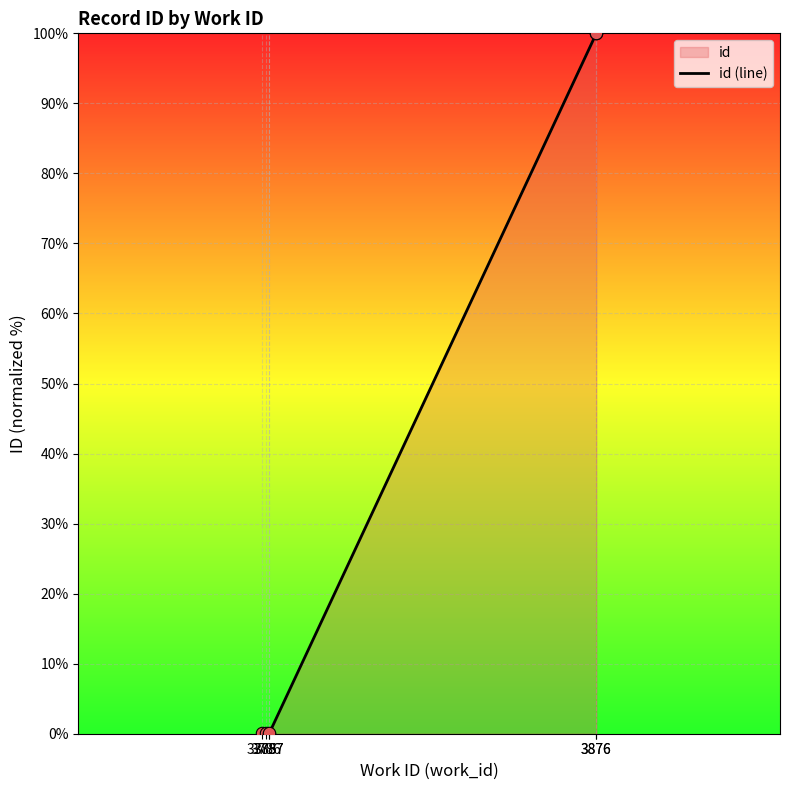

What is the change in value from 3785 to 3787?

-0.1